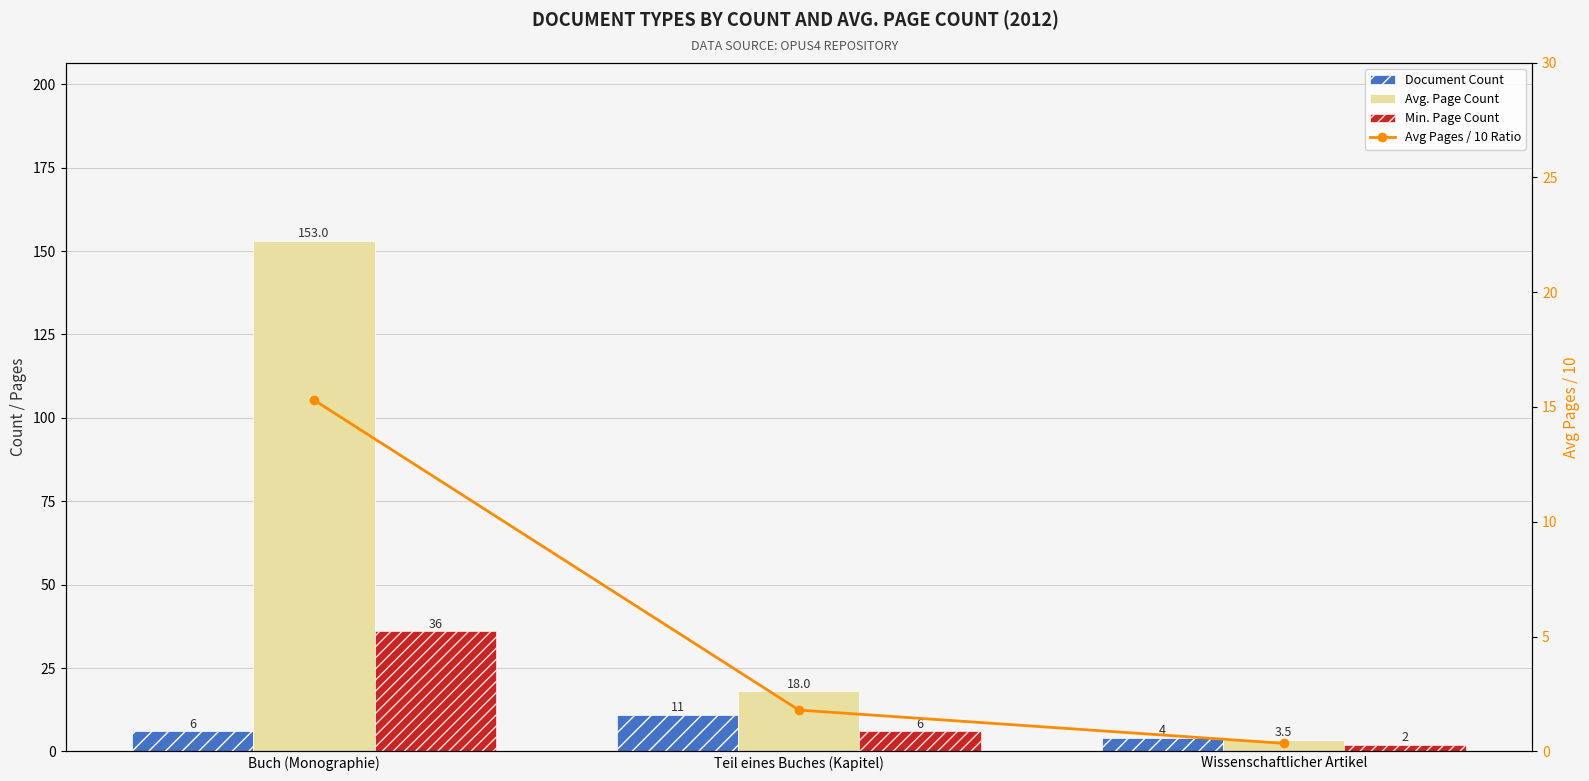

What are all the series names shown in the legend?

Document Count, Avg. Page Count, Min. Page Count, Avg Pages / 10 Ratio